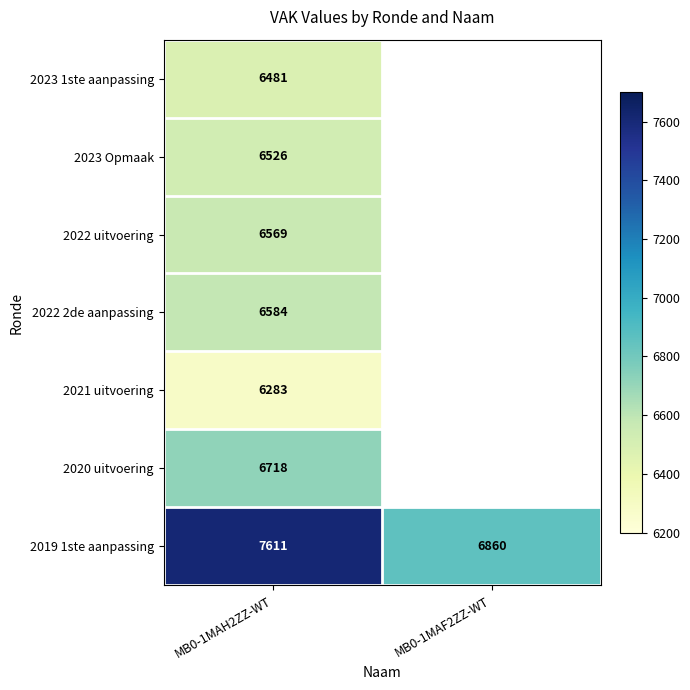

Rank the series at MB0-1MAH2ZZ-WT from lowest to highest value.

2021 uitvoering, 2023 1ste aanpassing, 2023 Opmaak, 2022 uitvoering, 2022 2de aanpassing, 2020 uitvoering, 2019 1ste aanpassing